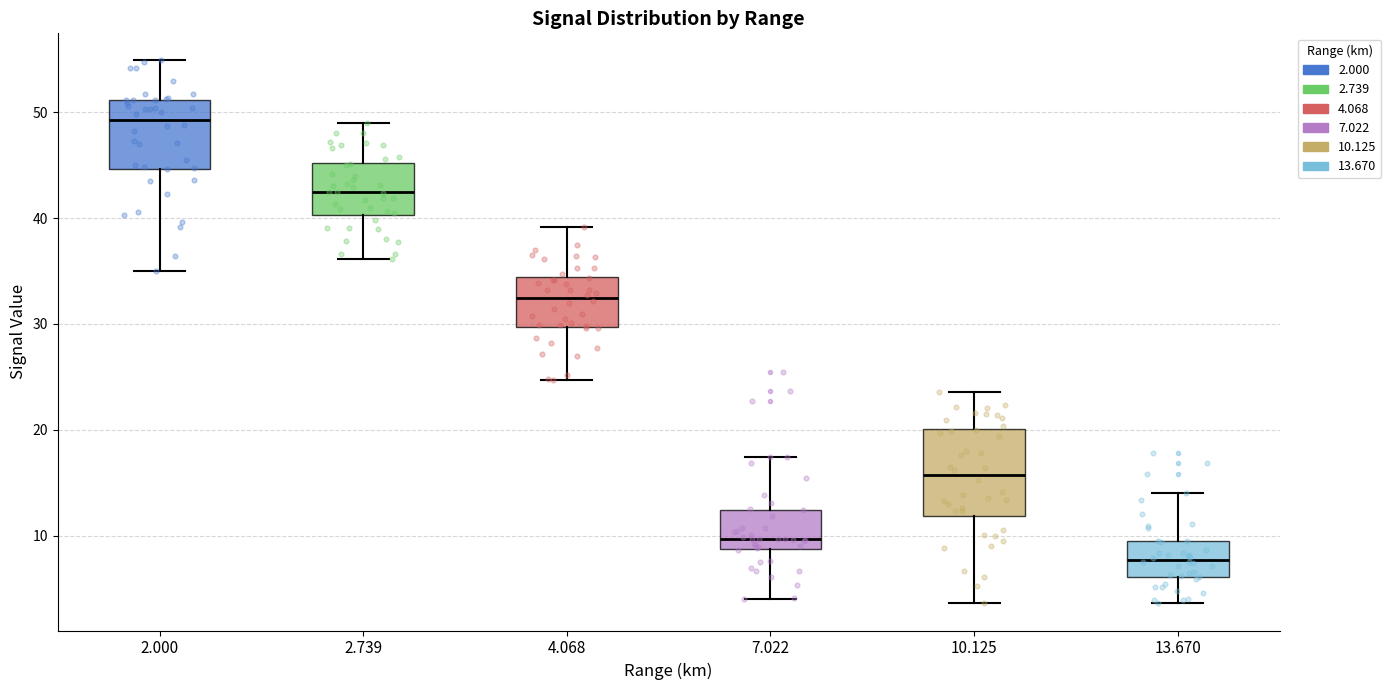

Reading left to right, read every box against the y-axis: the position of its median line, the range the box covers, and the ends of its whiskers. The values are not printed on the chart, so give them approximately, as read against the axis.

2.000: median 49, box 45 to 51, whiskers 35 to 55
2.739: median 43, box 40 to 45, whiskers 36 to 49
4.068: median 32, box 30 to 34, whiskers 25 to 39
7.022: median 10, box 9 to 12, whiskers 4 to 17
10.125: median 16, box 12 to 20, whiskers 4 to 24
13.670: median 8, box 6 to 10, whiskers 4 to 14